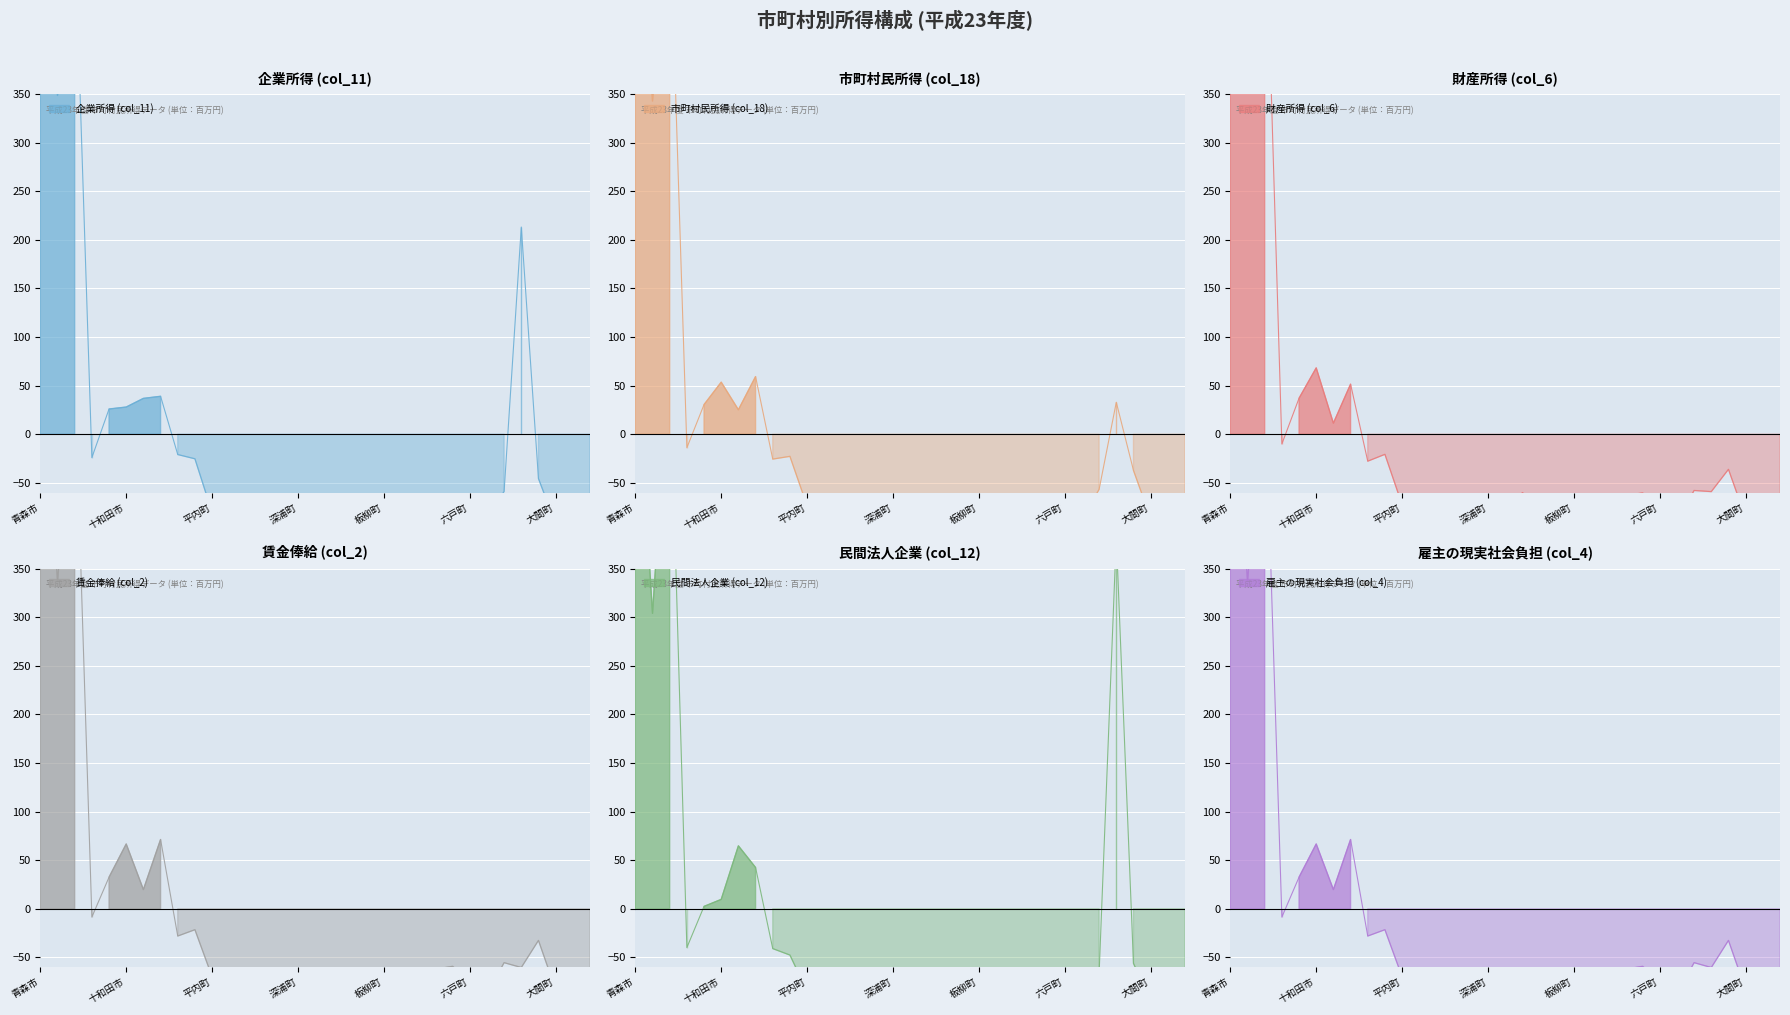

What is the spread (max minus min) of values at 三沢市?

53.3